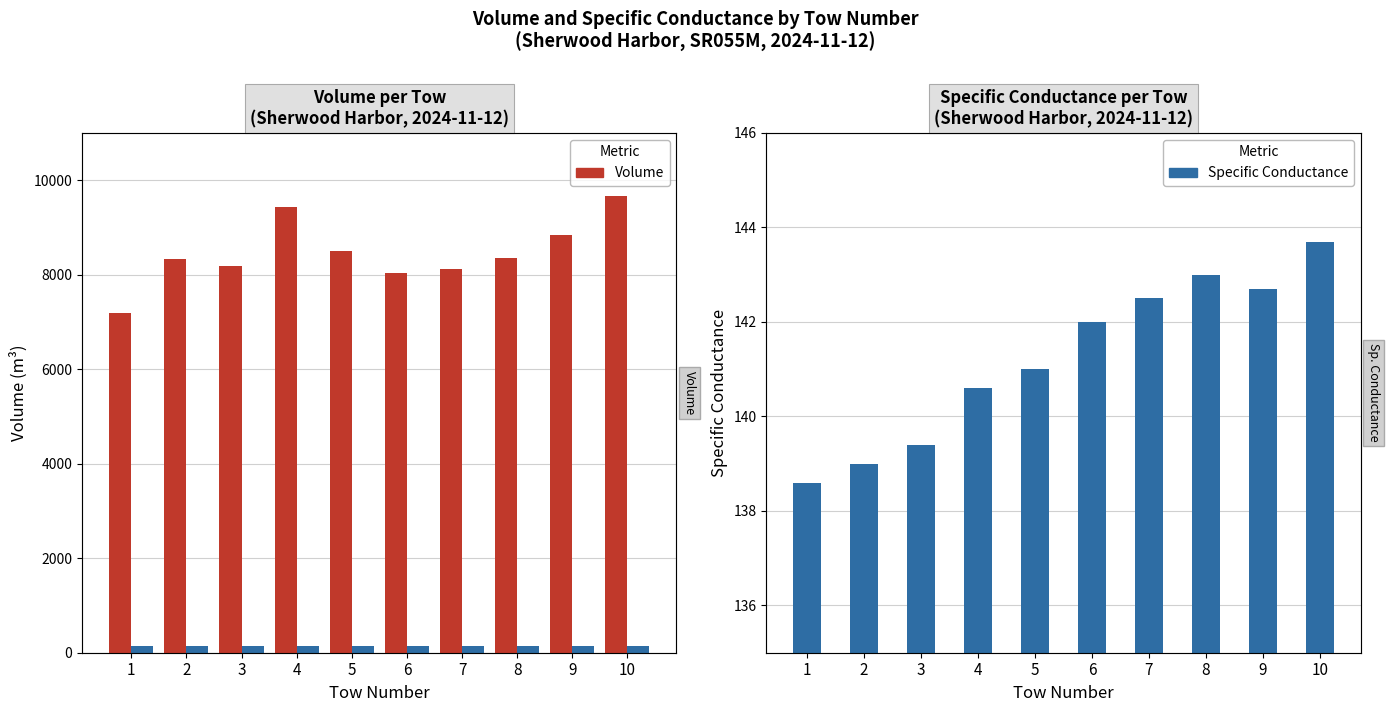

What is the minimum value shown in the chart?

138.6